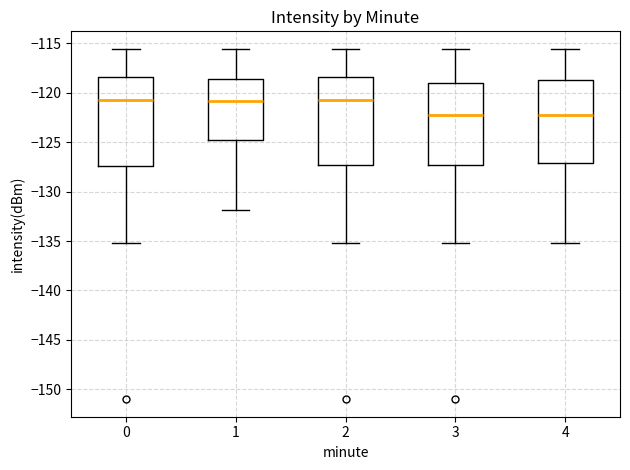

Reading left to right, read every box against the y-axis: the position of its median line, the range the box covers, and the ends of its whiskers. The values are not printed on the chart, so give them approximately, as read against the axis.

0: median -120.5, box -127.5 to -118.5, whiskers -135.0 to -115.5
1: median -121.0, box -125.0 to -118.5, whiskers -132.0 to -115.5
2: median -120.5, box -127.5 to -118.5, whiskers -135.0 to -115.5
3: median -122.0, box -127.5 to -119.0, whiskers -135.0 to -115.5
4: median -122.5, box -127.0 to -118.5, whiskers -135.0 to -115.5